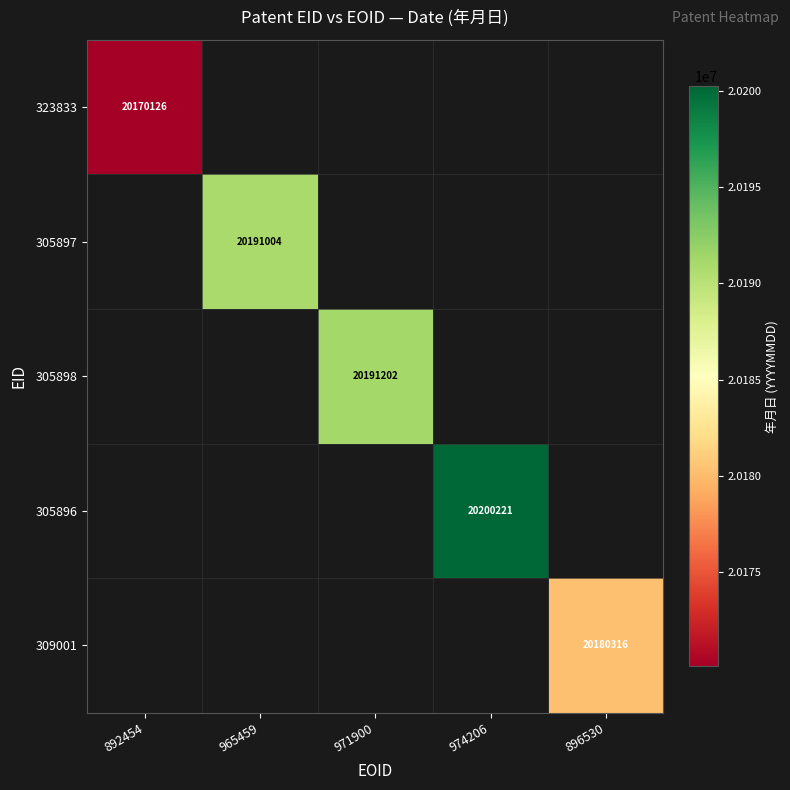

What is the maximum value shown in the chart?

20200221.0